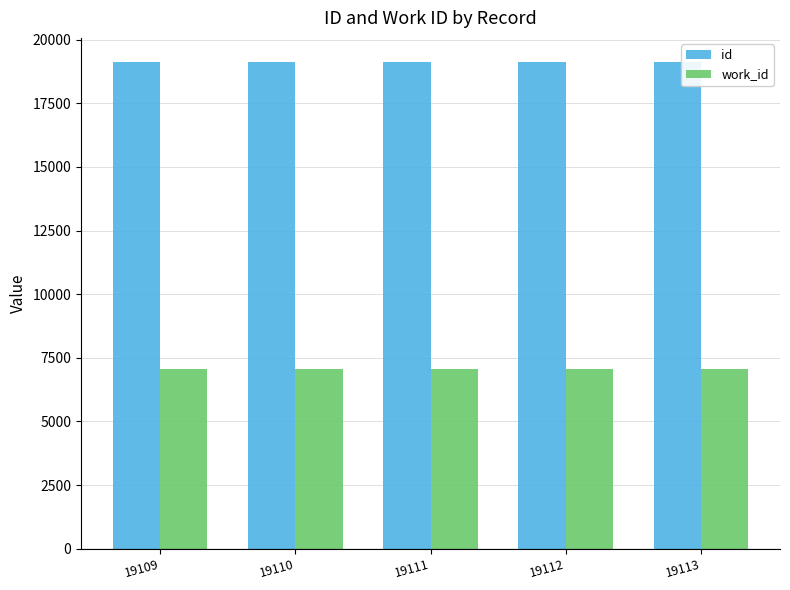

What are all the series names shown in the legend?

id, work_id